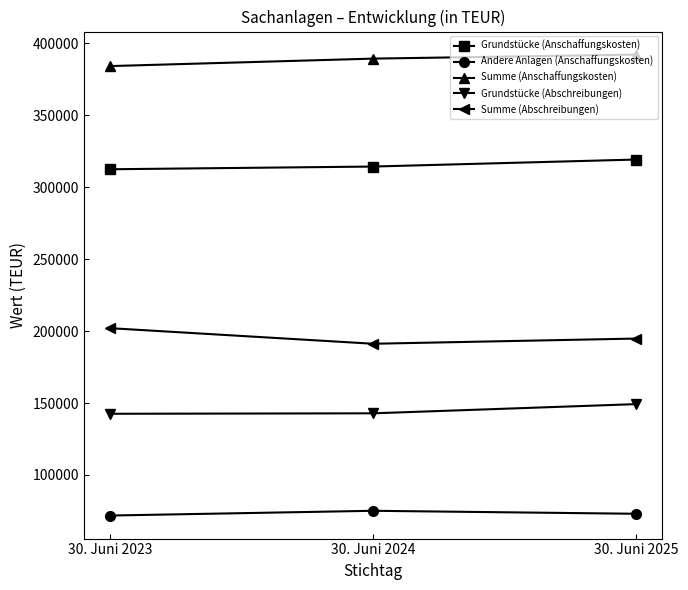

Which series has the widest spread of values?

Summe (Abschreibungen)